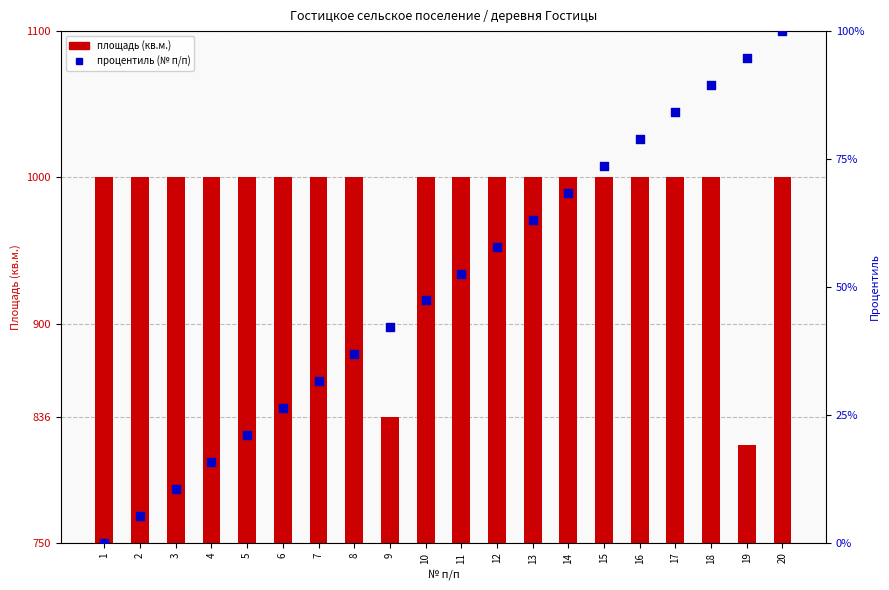

At which category is the sum across all series the highest?

20